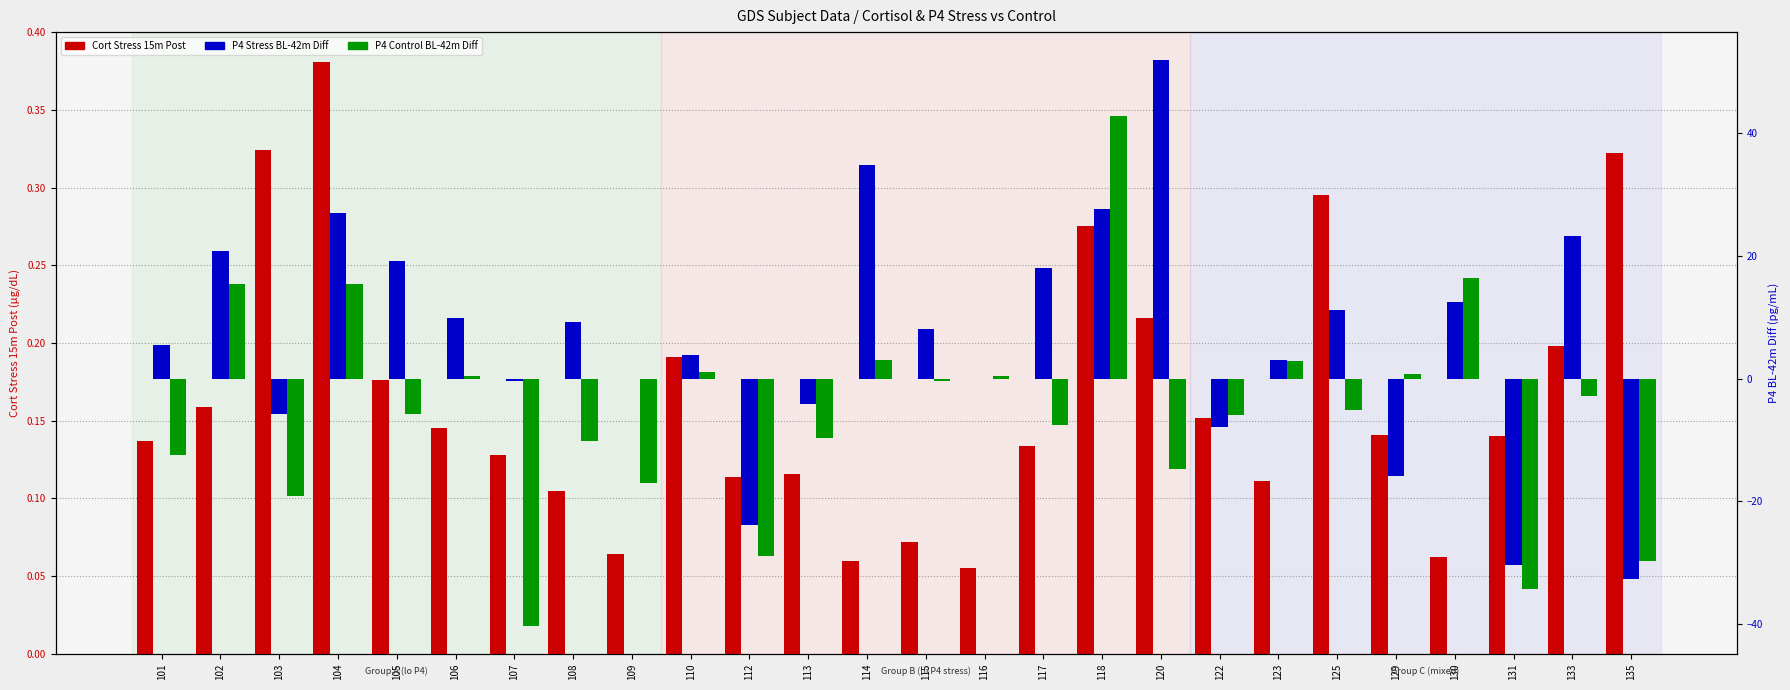

What is the difference between the P4_Stress_BL_42m_Diff values at 117 and 114?

16.7